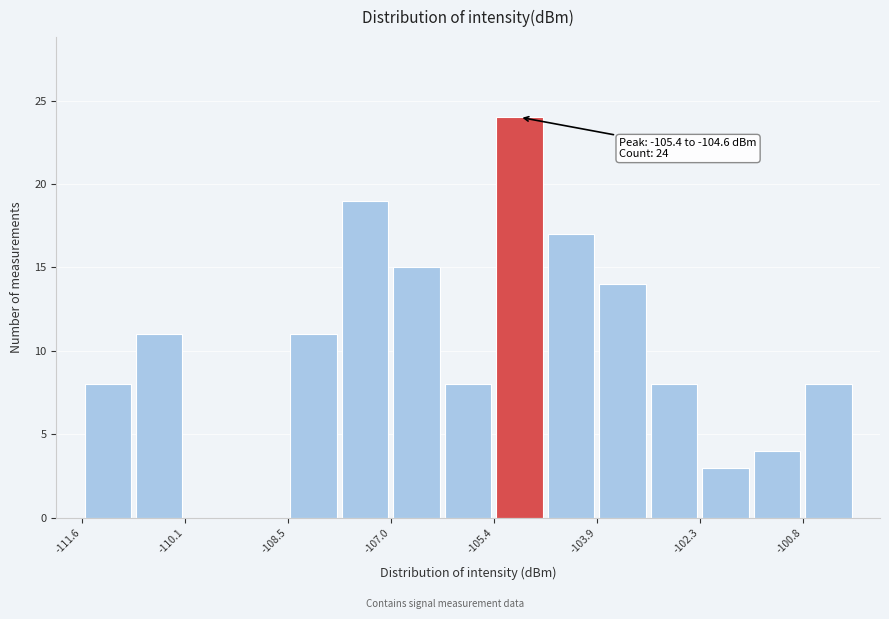

Around what value on the x-axis is the tallest bar? Give the approximate position of its centre, as read against the axis.

-105.0